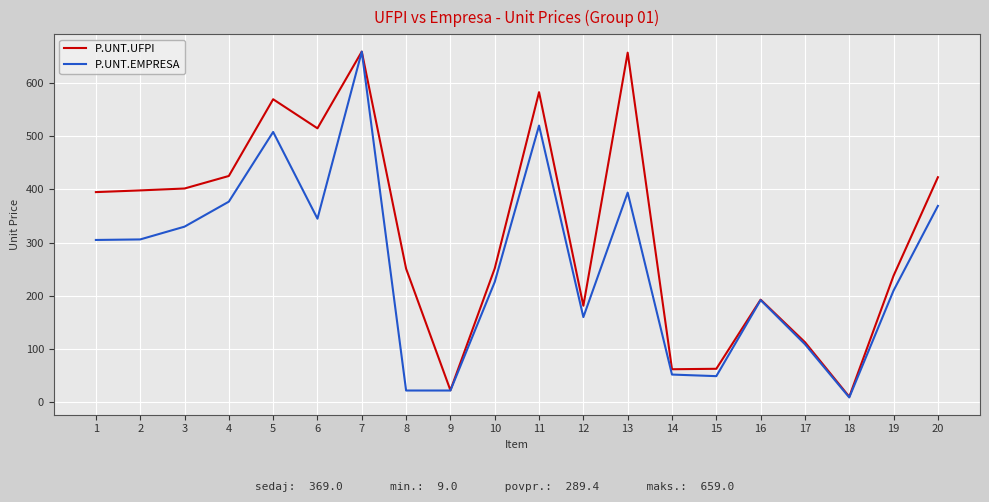

At 4, list the series in order from smallest to largest.

P.UNT.EMPRESA, P.UNT.UFPI